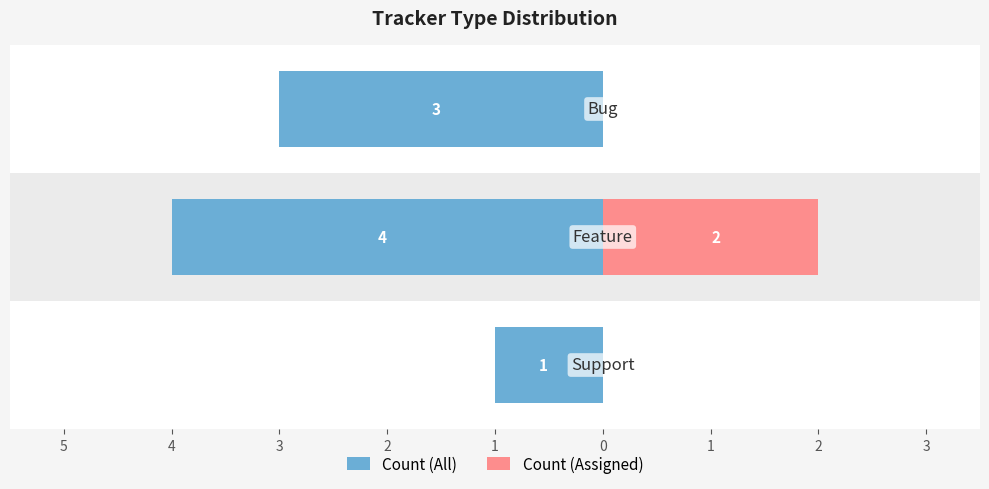

What is the difference between the highest and lowest values at 4?

1